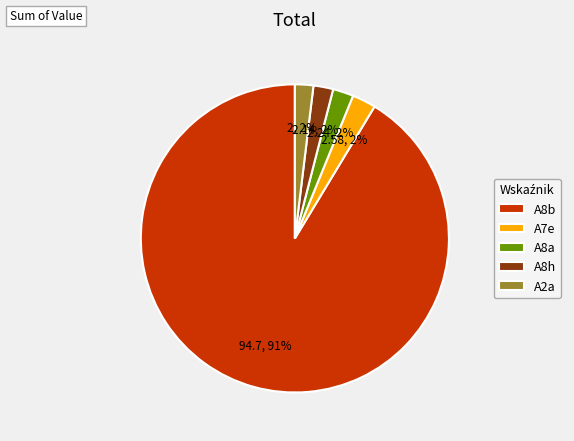

Does any single category account for the majority?

Yes